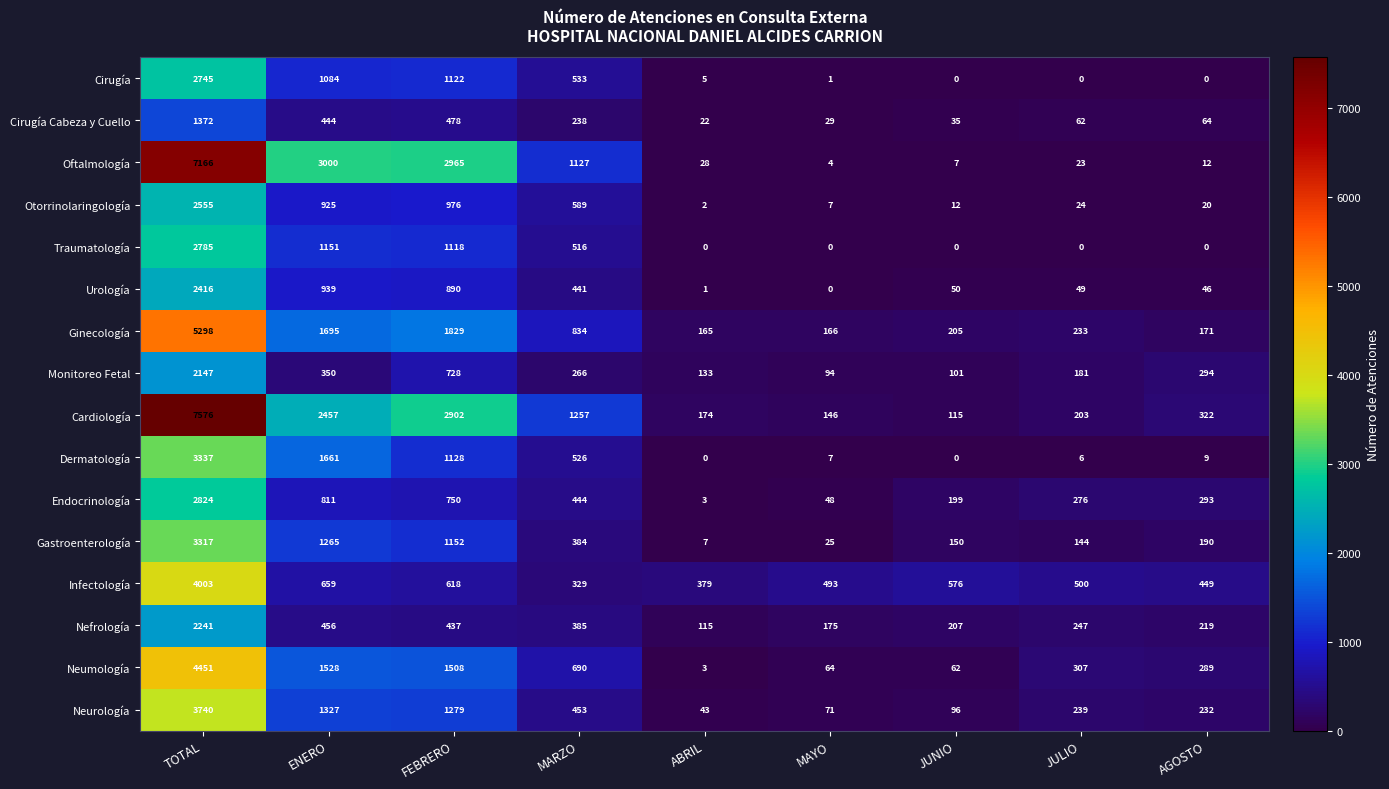

At FEBRERO, list the series in order from largest to smallest.

Oftalmología, Cardiología, Ginecología, Neumología, Neurología, Gastroenterología, Dermatología, Cirugía, Traumatología, Otorrinolaringología, Urología, Endocrinología, Monitoreo Fetal, Infectología, Cirugía Cabeza y Cuello, Nefrología